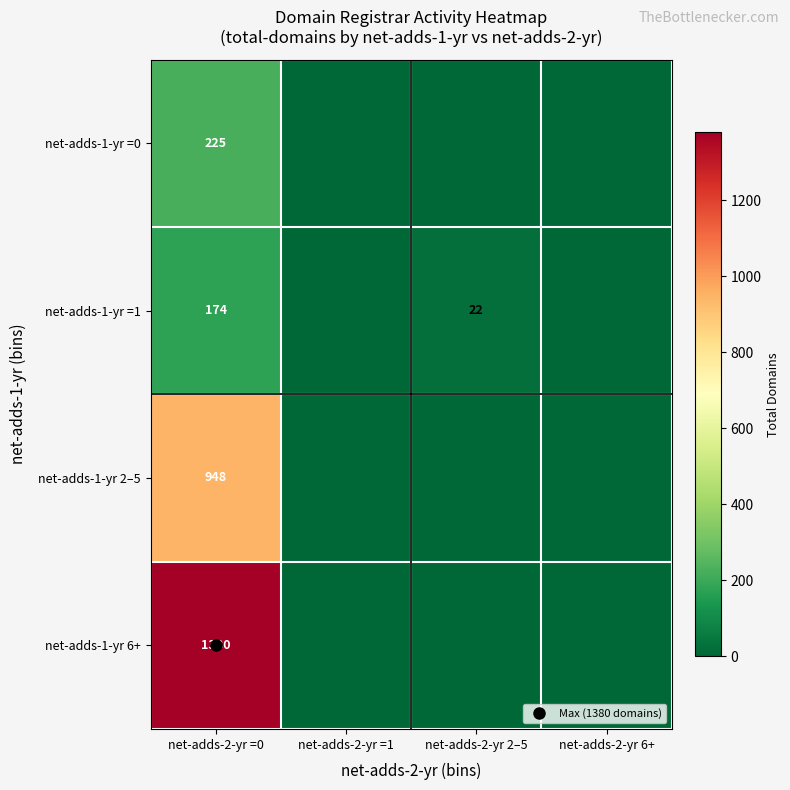

How many values in net-adds-1-yr =1 are above zero?

2